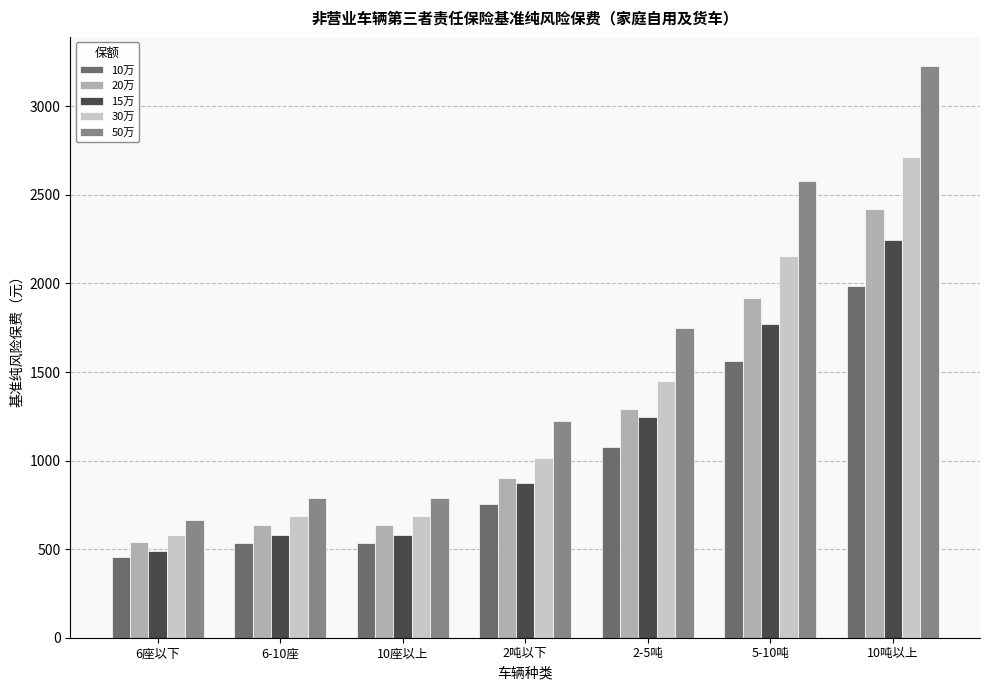

Is the value of 50万 at 2吨以下 greater than the value of 15万 at 6-10座?

Yes